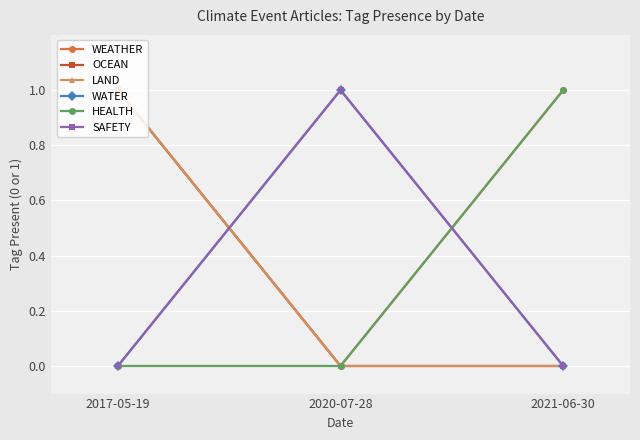

Reading left to right, transcribe all the data shown in this chart.

WEATHER: 1	0	1
OCEAN: 1	0	0
LAND: 1	0	0
WATER: 0	1	0
HEALTH: 0	0	1
SAFETY: 0	1	0